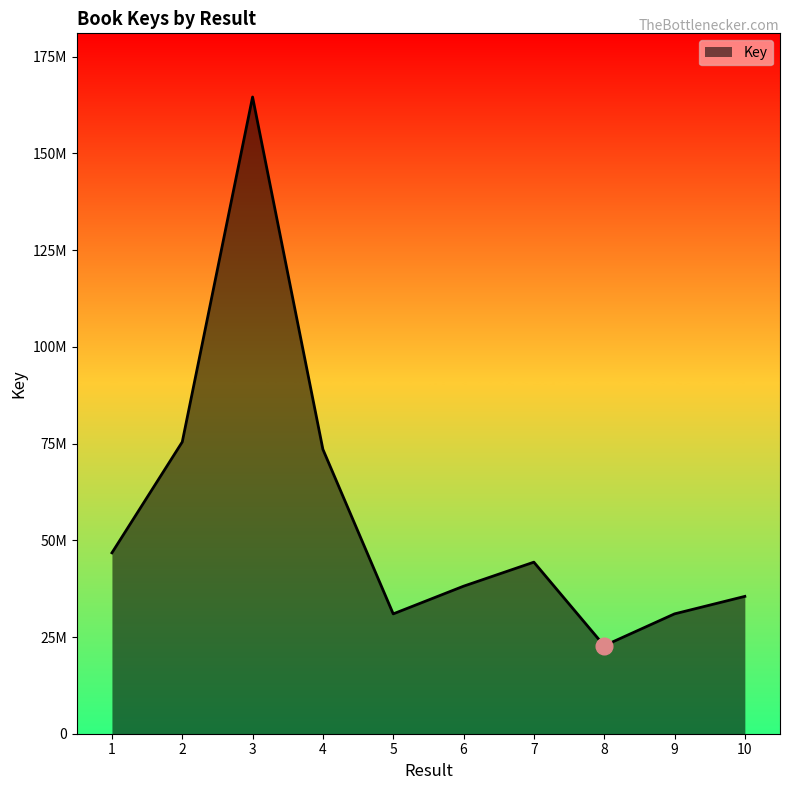

What is the sum of the values at 2 and 3?

239995659